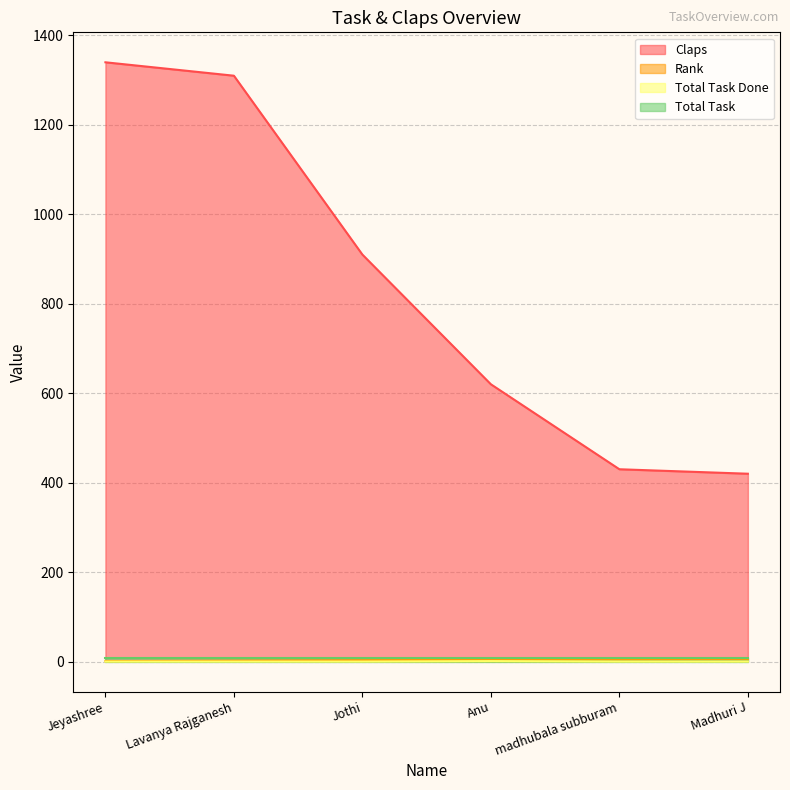

Which series has the largest range (max minus min)?

Claps